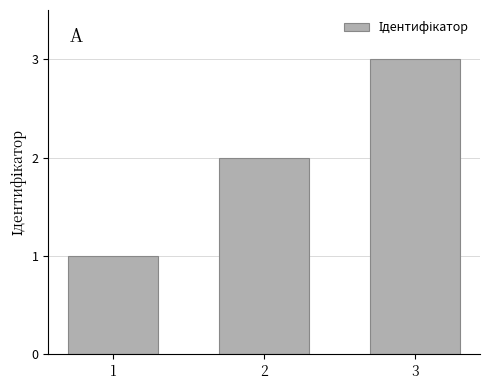

Does the chart contain any negative values?

No